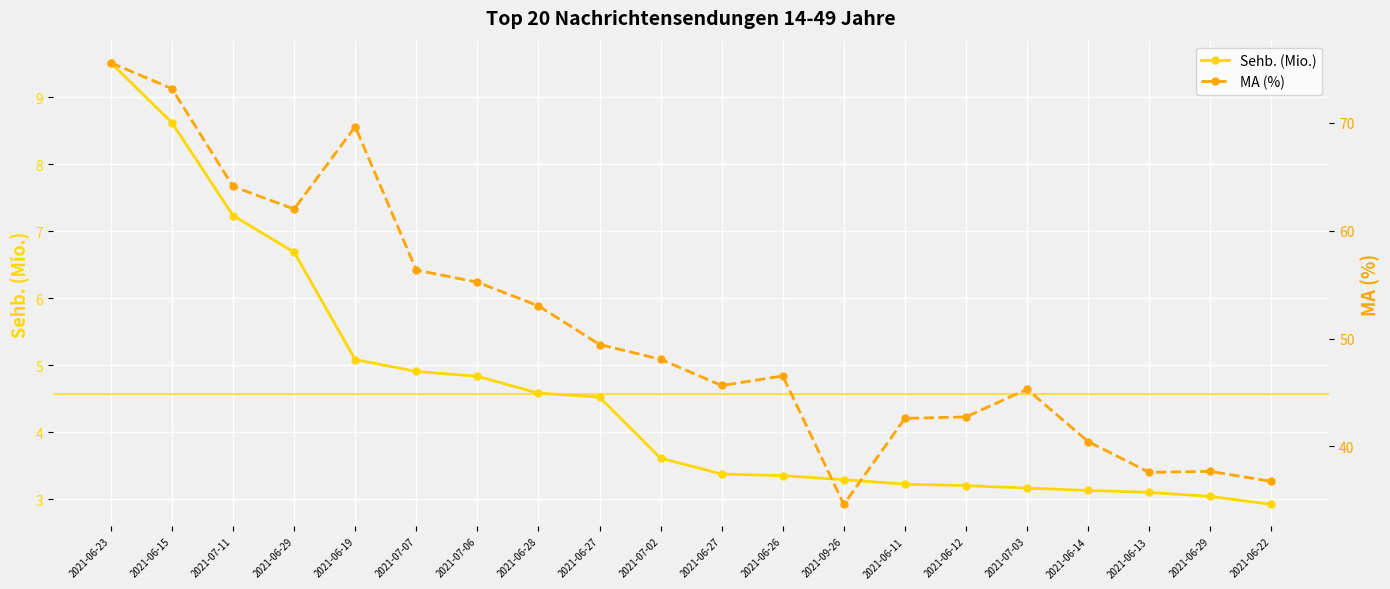

What is the total value across all series at 2021-06-19?

74.7